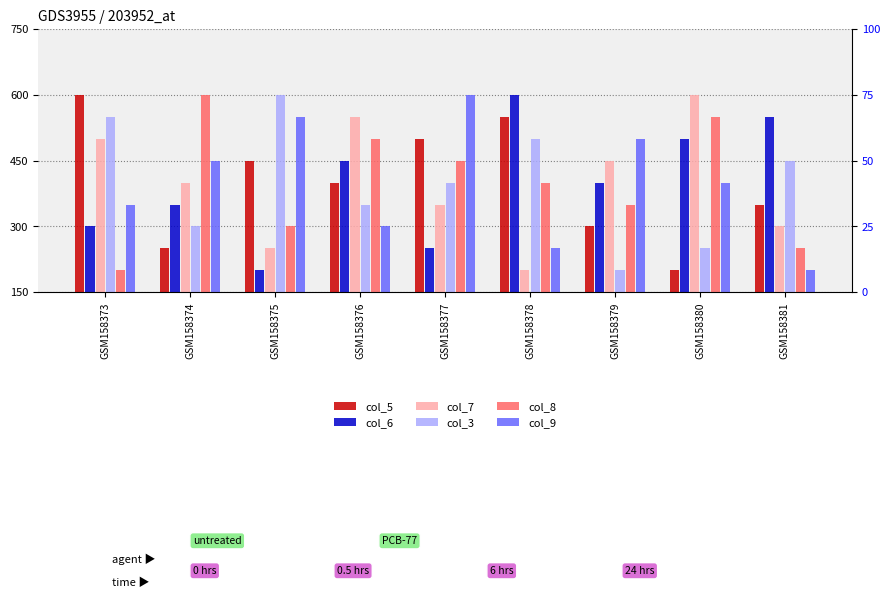

Rank the series by their maximum value, from highest to lowest.

col_5, col_6, col_7, col_3, col_8, col_9